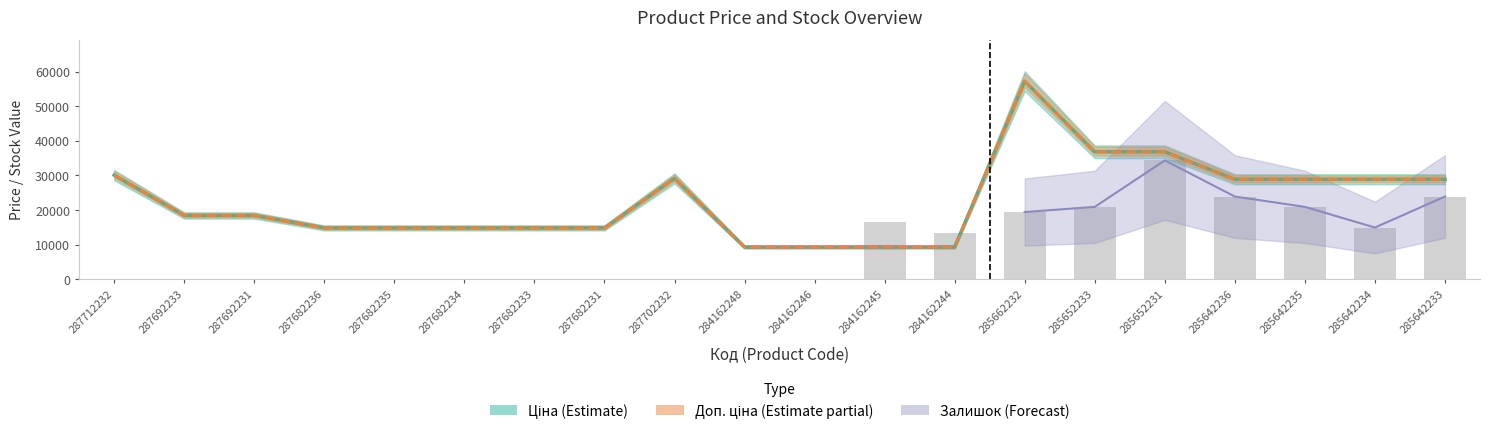

Reading left to right, transcribe all the data shown in this chart.

Ціна: 30102.8	18420.9	18420.9	14817.6	14817.6	14817.6	14817.6	14817.6	29152.3	9290.5	9290.5	9290.5	9290.5	57258.0	36841.8	36841.8	28901.7	28901.7	28901.7	28901.7
Доп. ціна: 30102.8	18420.9	18420.9	14817.6	14817.6	14817.6	14817.6	14817.6	29152.3	9290.5	9290.5	9290.5	9290.5	57258.0	36841.8	36841.8	28901.7	28901.7	28901.7	28901.7
Залишок: 0.0	0.0	0.0	0.0	0.0	0.0	0.0	0.0	0.0	0.0	0.0	16430.6	13443.2	19417.9	20911.6	34354.8	23899.0	20911.6	14936.9	23899.0